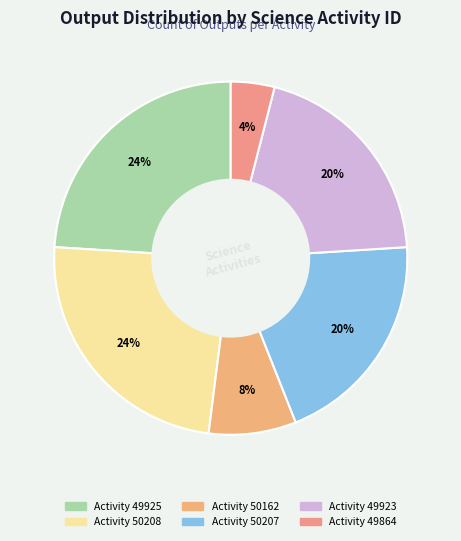

How many slices are in this pie chart?

6